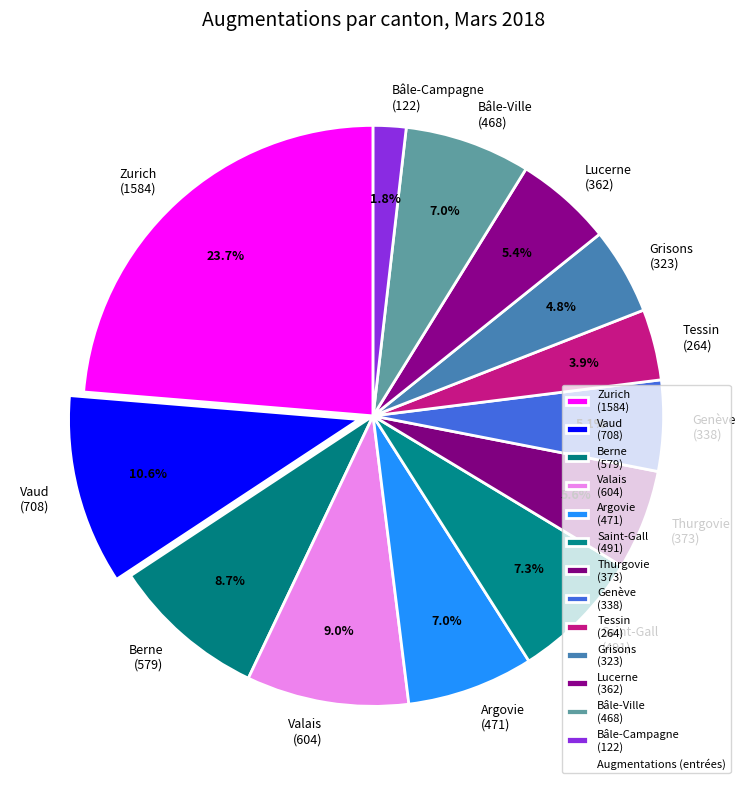

What is the total percentage of Genève and Bâle-Campagne?

6.9%